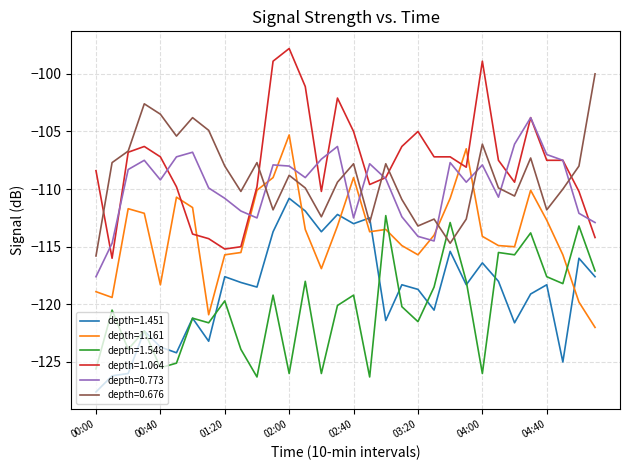

True or false: depth=1.451 and depth=1.064 cross at least once.

False